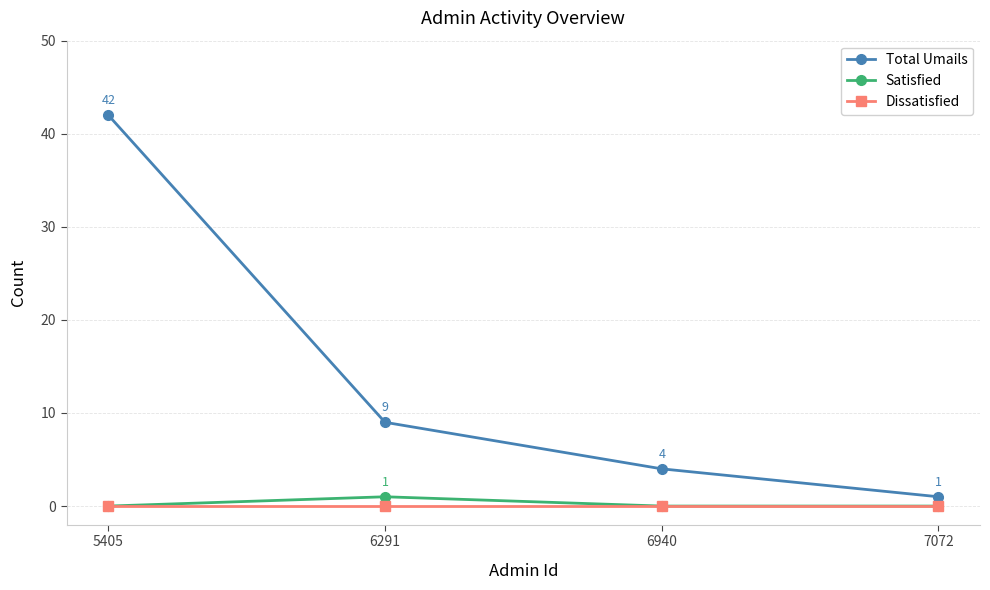

Which series has the largest total across all categories?

Total Umails